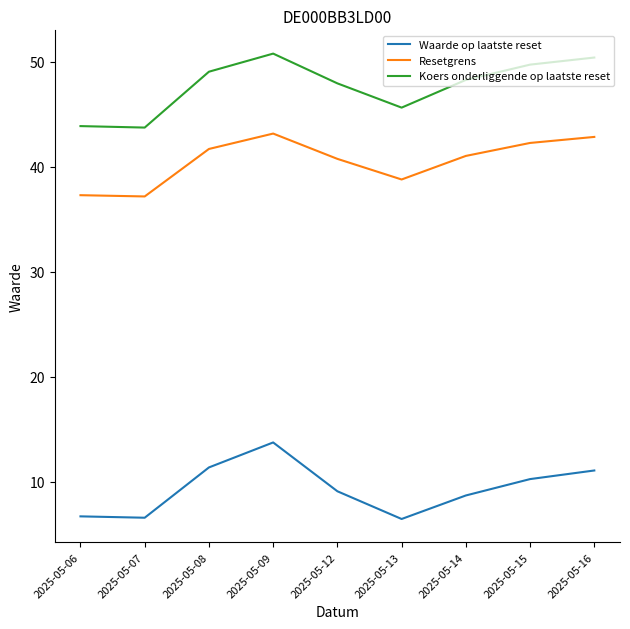

At which category does Koers onderliggende op laatste reset reach its first local peak?

2025-05-09